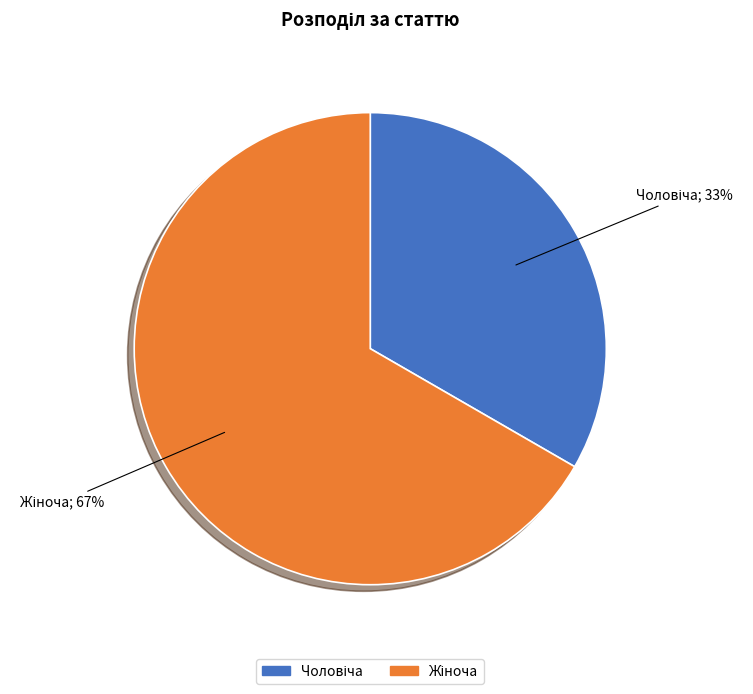

Is there any slice that represents more than half of the pie?

Yes